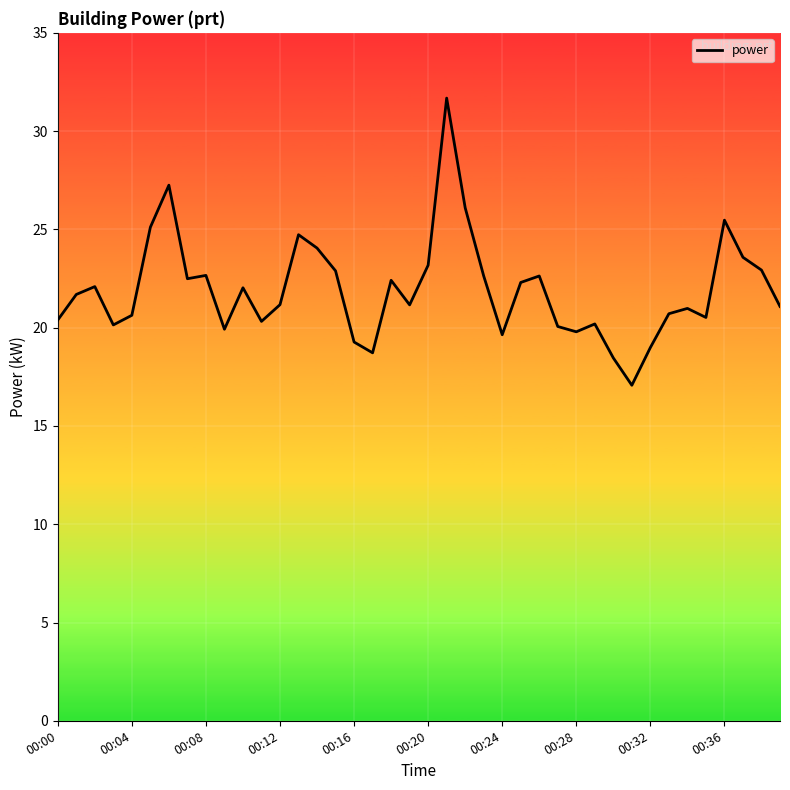

What is the difference between the maximum and minimum values?

14.6